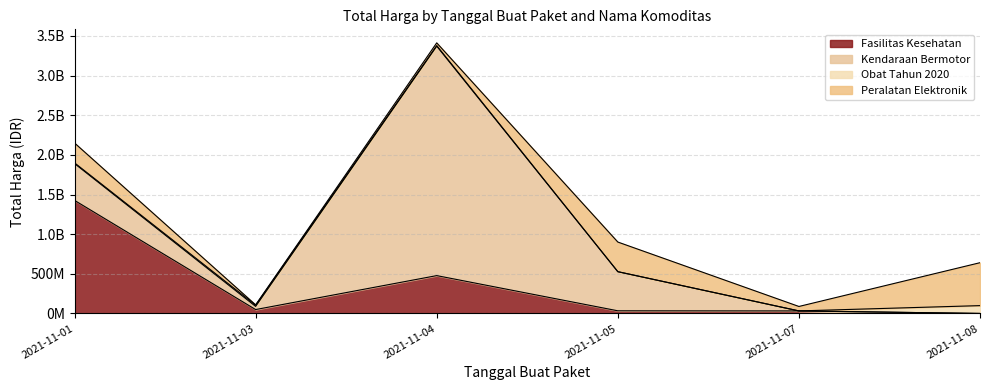

Is it true that Fasilitas Kesehatan equals 34000000 at 2021-11-05?

True